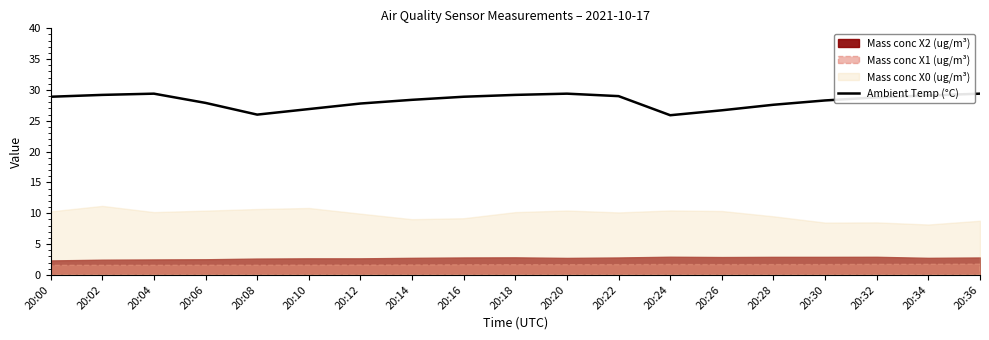

List the labels in order of value, largest first.

20:04, 20:20, 20:36, 20:02, 20:18, 20:34, 20:22, 20:00, 20:16, 20:32, 20:14, 20:30, 20:06, 20:12, 20:28, 20:10, 20:26, 20:08, 20:24